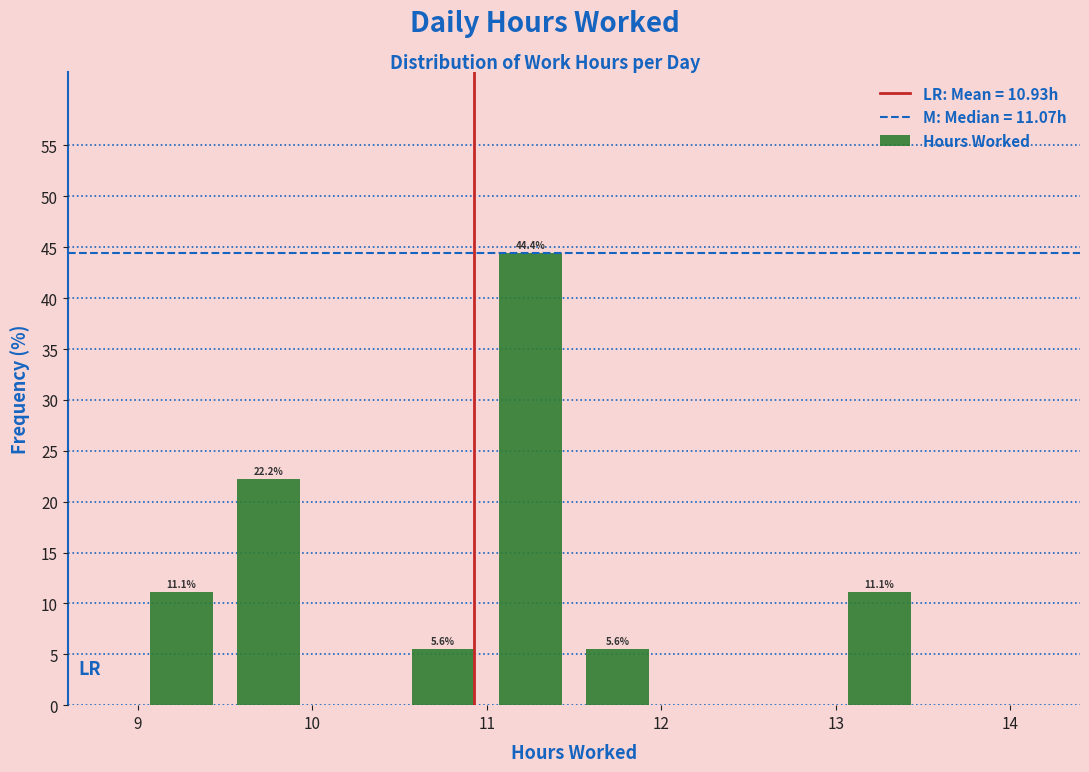

Which range on the x-axis has the tallest bar?

11.0 to 11.5